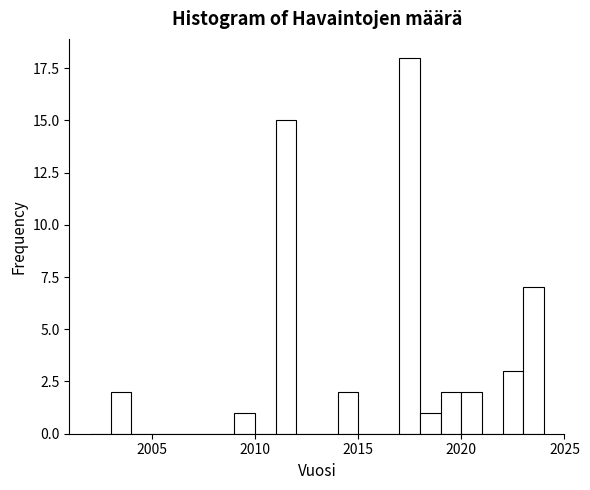

Read against the x-axis, roughly where is the centre of the tallest bar?

2017.5